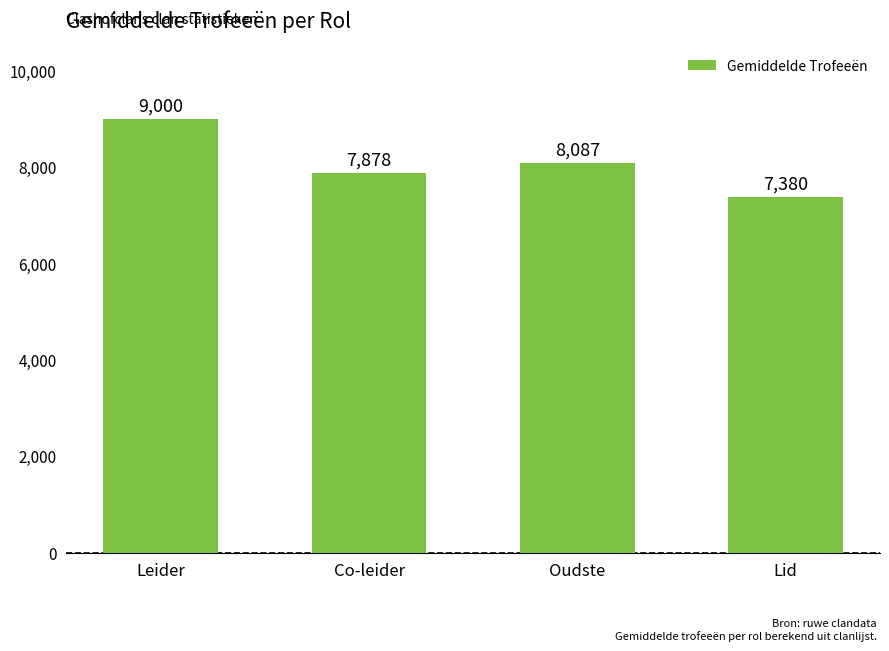

What is the difference between the values at Lid and Leider?

1620